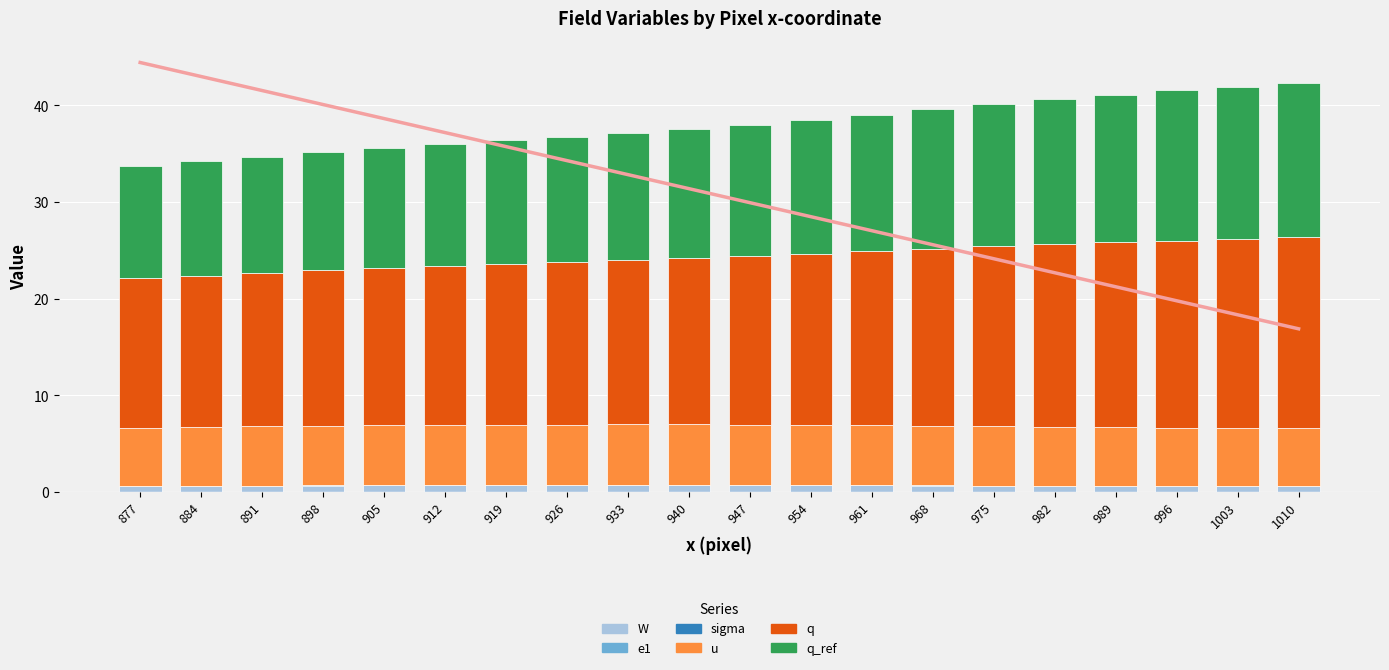

Count the number of data series in this chart.

6